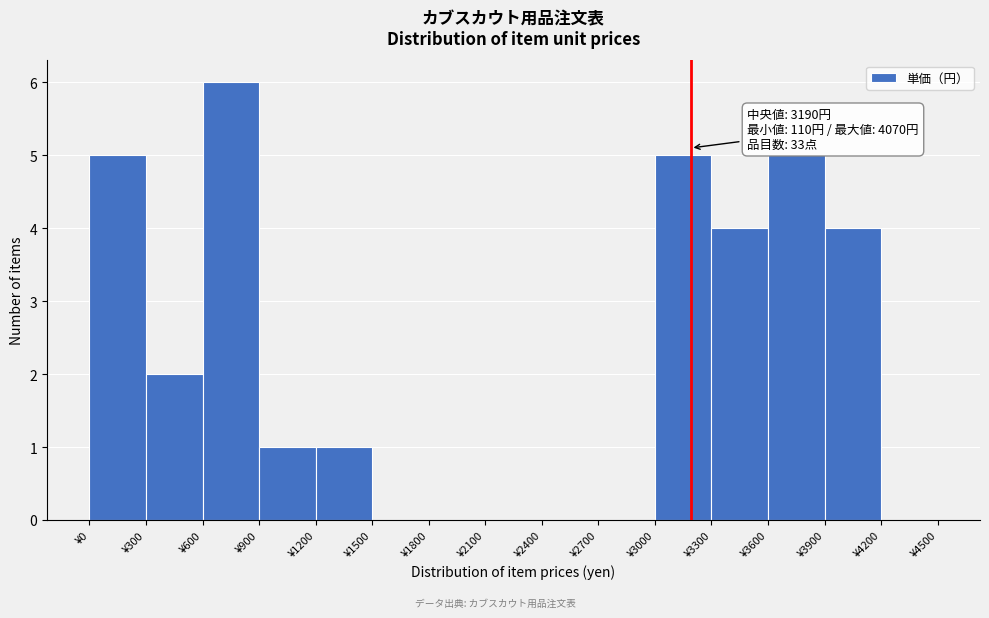

Over which range of the x-axis is the bar tallest?

600 to 900